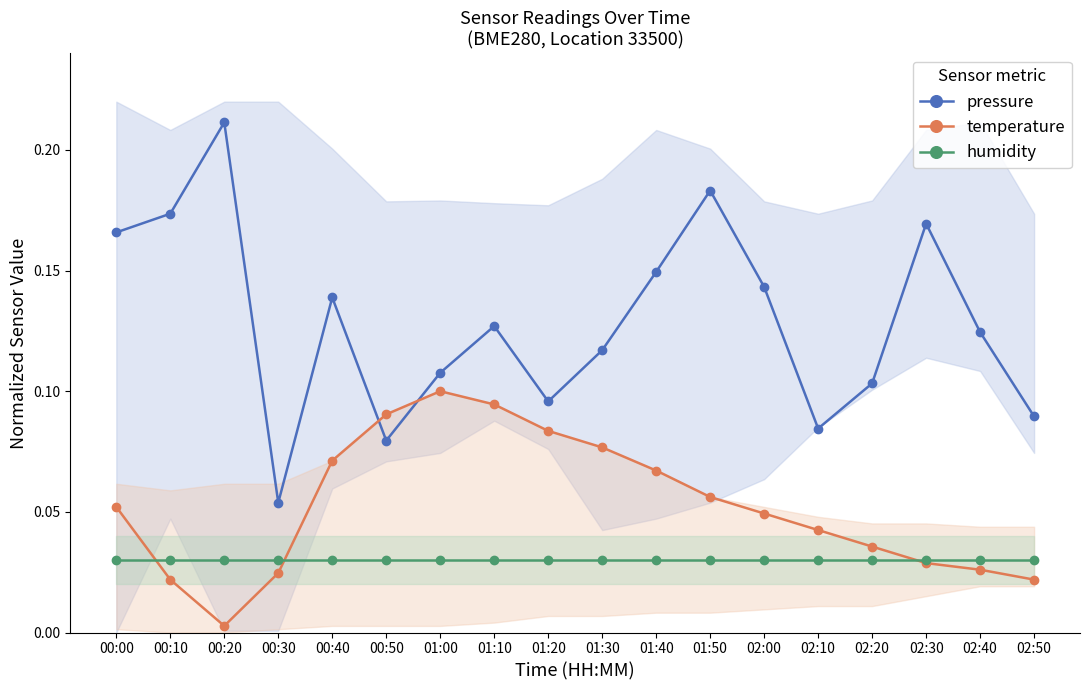

At which label does humidity reach its minimum?

00:00